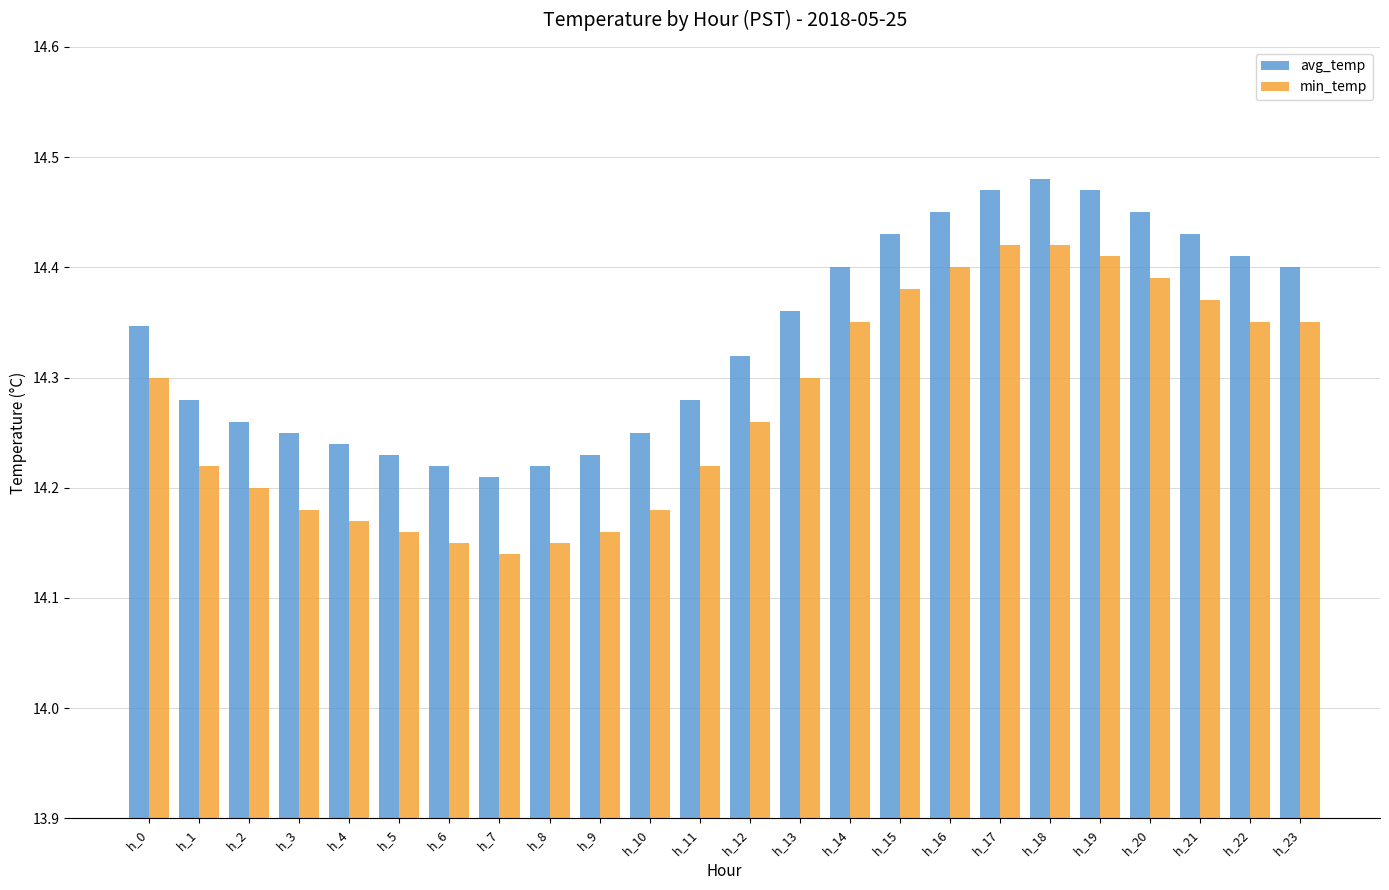

Is it true that min_temp equals 20.5 at h_19?

False